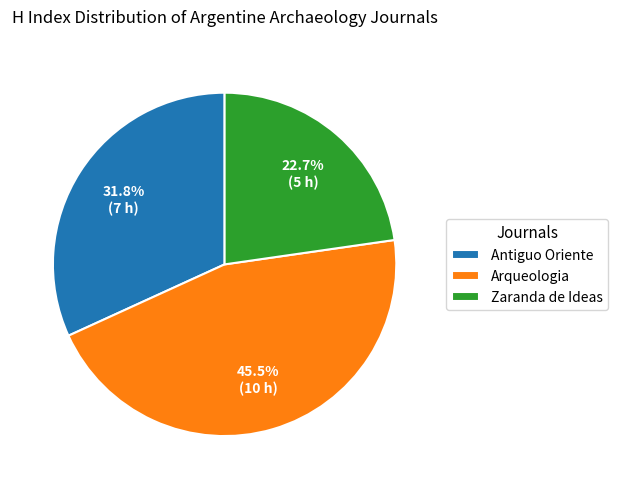

How many slices are in this pie chart?

3